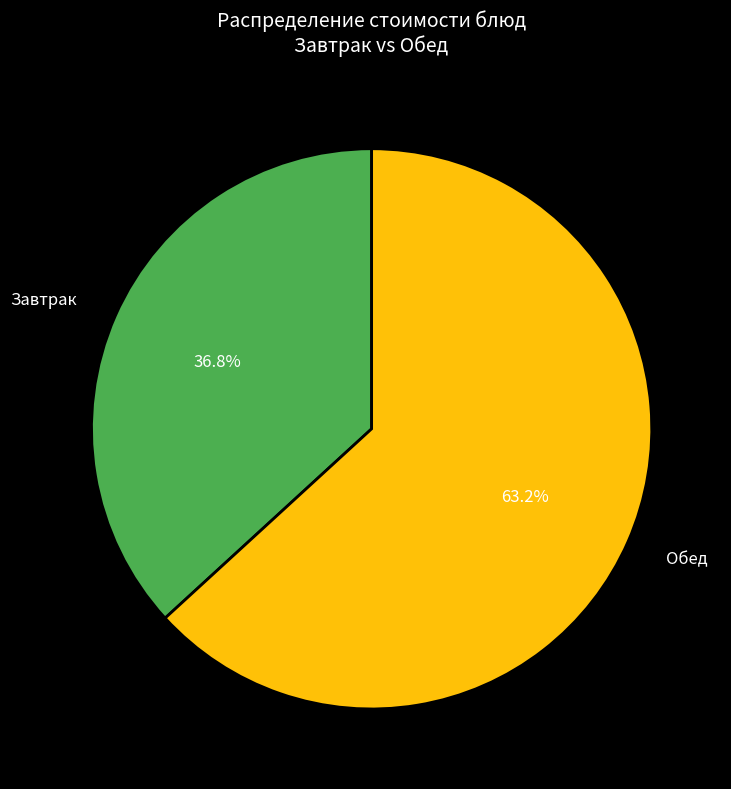

Between Обед and Завтрак, which is larger?

Обед